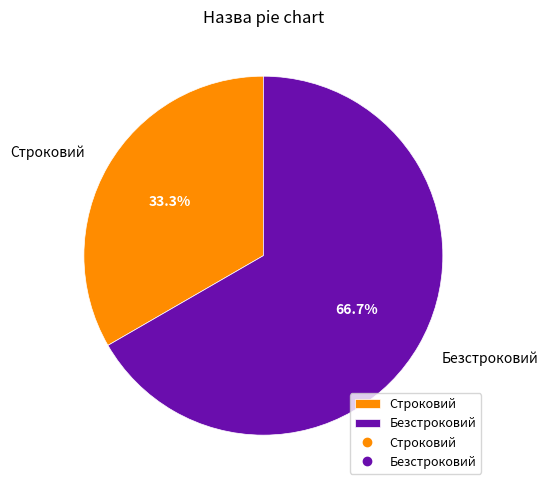

Approximately how many times larger is the value at Безстроковий compared to Строковий?

2.0